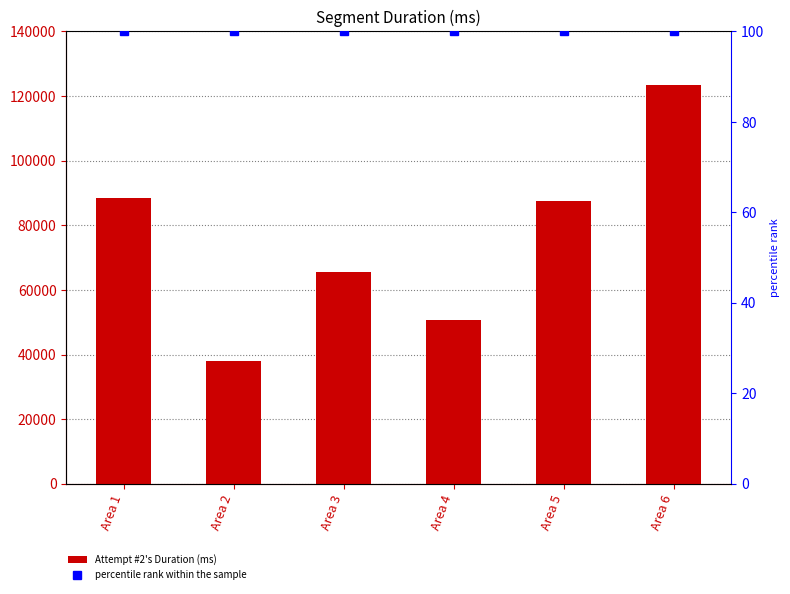

What is the sum of the percentile rank within the sample values at Area 6 and Area 1?

200